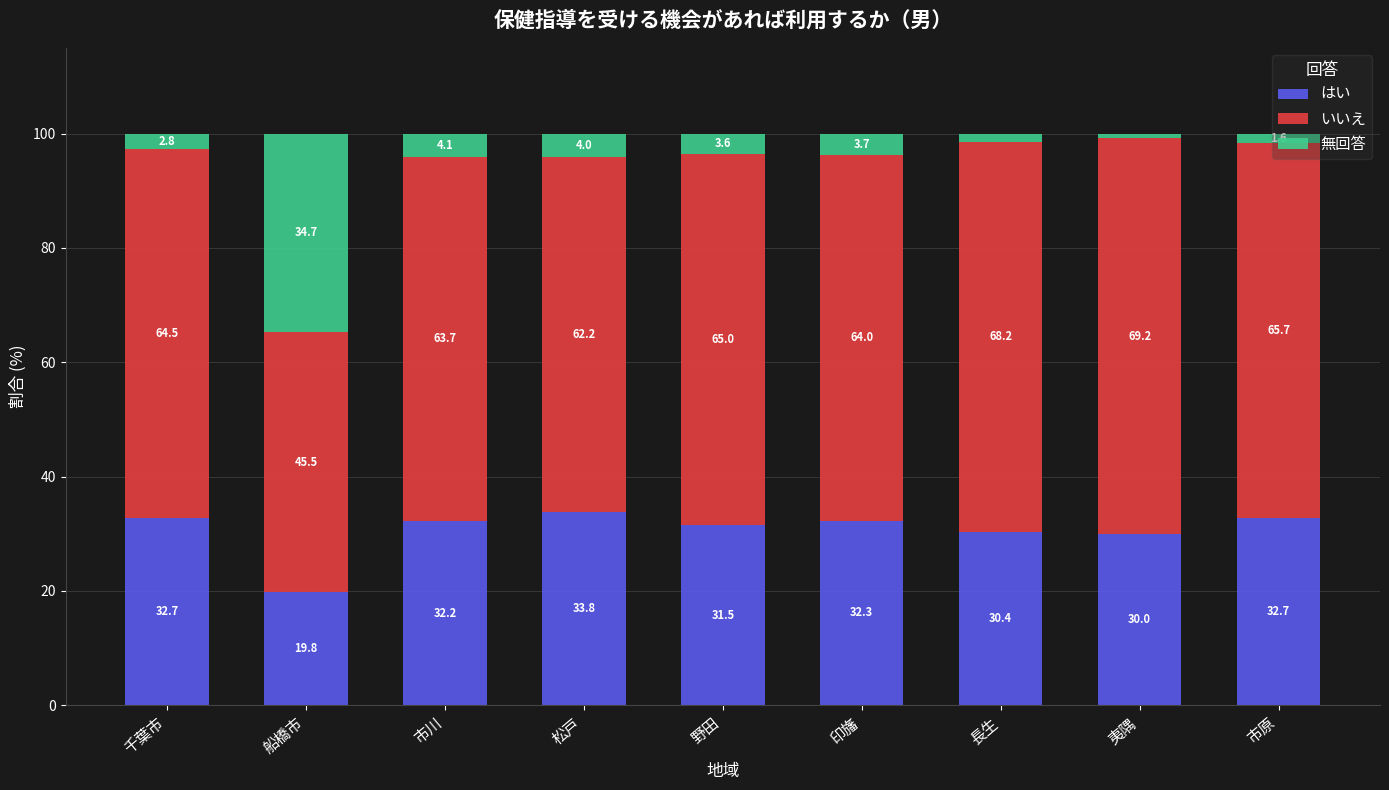

What is the maximum value for はい?

33.8